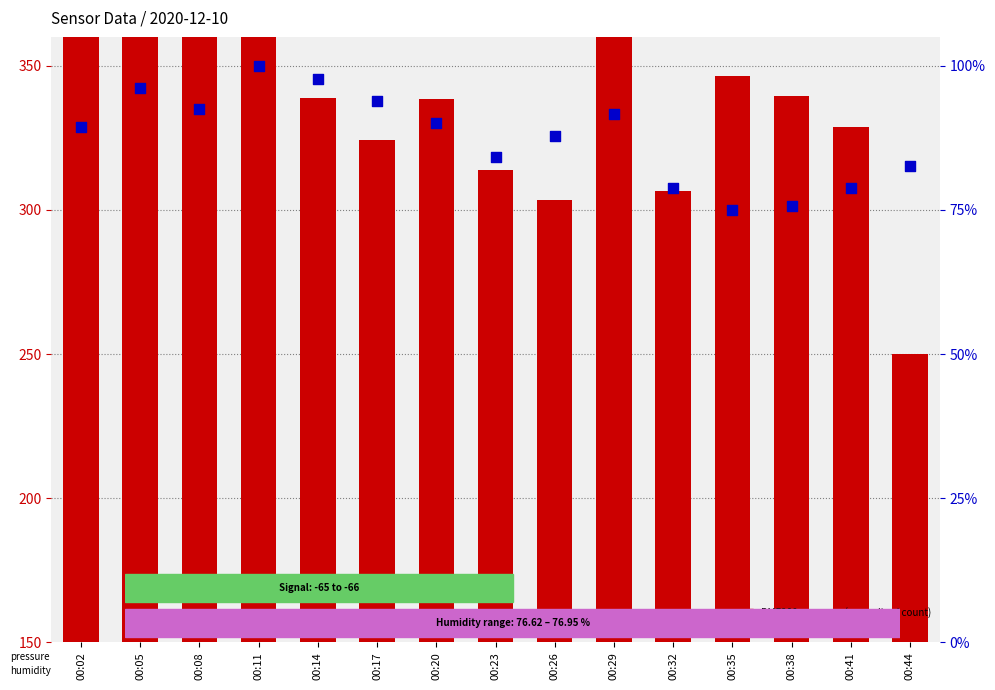

Which series reaches the minimum Y coordinate?

BME280_pressure (normalized)